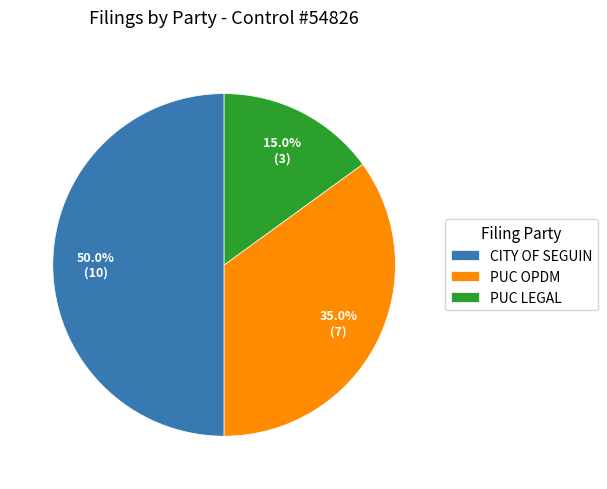

Combined, what portion of the pie is PUC OPDM and CITY OF SEGUIN?

85.0%